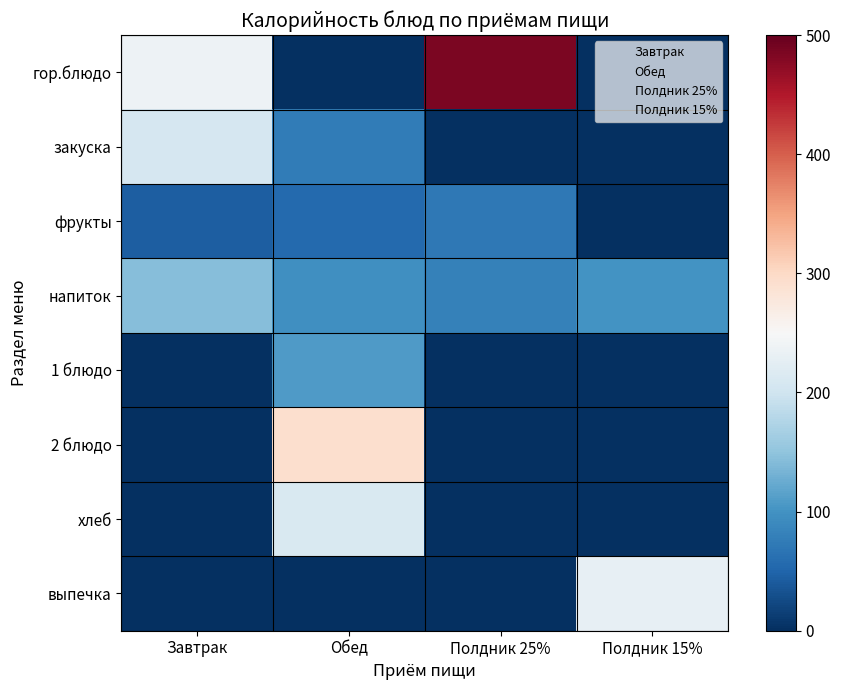

Reading right to left, list all the values displayed in this chart.

гор.блюдо: Полдник 15%=0.0	Полдник 25%=484.4	Обед=0.0	Завтрак=237.1
закуска: Полдник 15%=0.0	Полдник 25%=0.0	Обед=75.0	Завтрак=207.5
фрукты: Полдник 15%=0.0	Полдник 25%=72.0	Обед=56.4	Завтрак=43.0
напиток: Полдник 15%=100.0	Полдник 25%=81.0	Обед=97.0	Завтрак=144.0
1 блюдо: Полдник 15%=0.0	Полдник 25%=0.0	Обед=108.0	Завтрак=0.0
2 блюдо: Полдник 15%=0.0	Полдник 25%=0.0	Обед=292.4	Завтрак=0.0
хлеб: Полдник 15%=0.0	Полдник 25%=0.0	Обед=211.6	Завтрак=0.0
выпечка: Полдник 15%=229.7	Полдник 25%=0.0	Обед=0.0	Завтрак=0.0